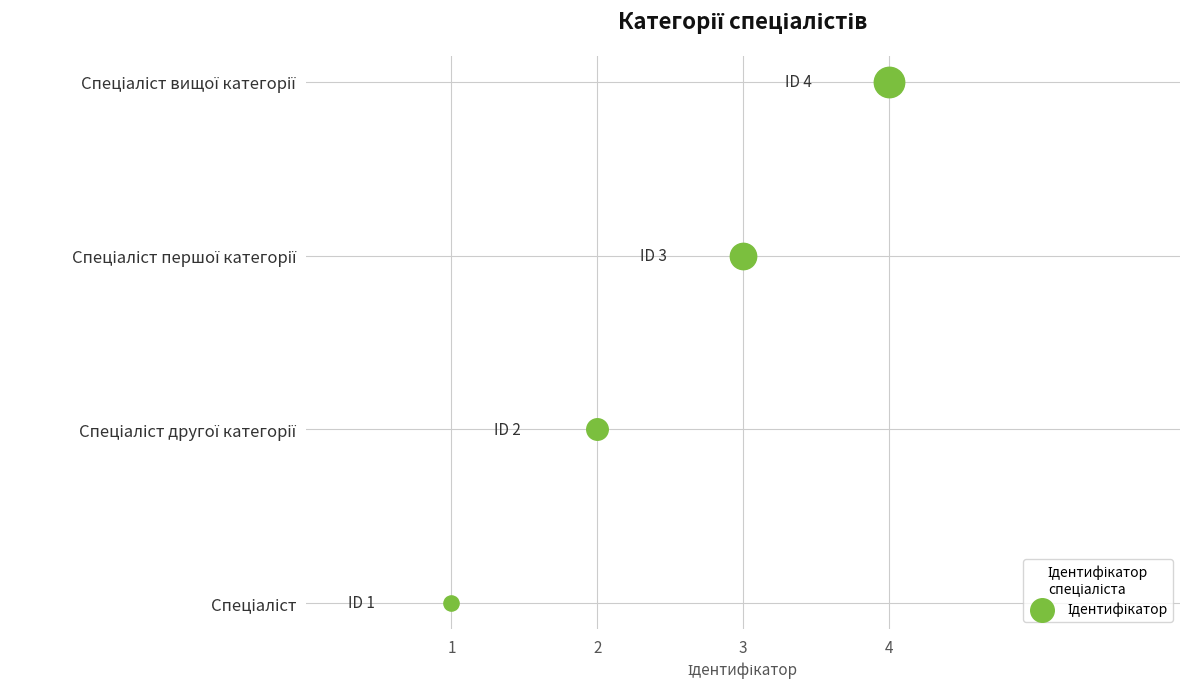

Which has a higher value, Спеціаліст другої категорії or Спеціаліст вищої категорії?

Спеціаліст вищої категорії